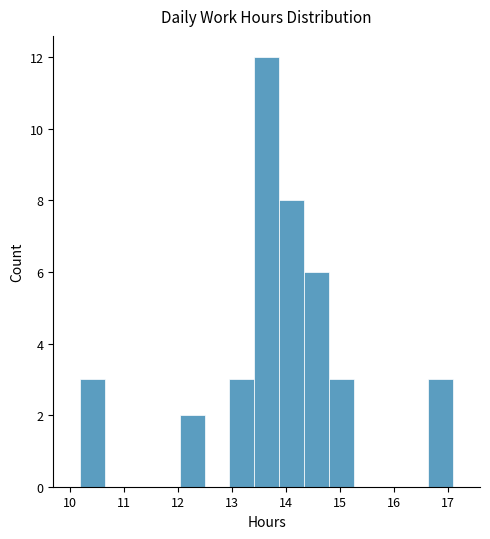

Reading left to right, transcribe this chart: for each bar, give the range it covers on the x-axis and its height. Neither the bar edges nor the heights are printed on the chart, so give them approximately, as read against the axes.

10.2 to 10.7: 3
10.7 to 11.1: 0
11.1 to 11.6: 0
11.6 to 12.0: 0
12.0 to 12.5: 2
12.5 to 13.0: 0
13.0 to 13.4: 3
13.4 to 13.9: 12
13.9 to 14.3: 8
14.3 to 14.8: 6
14.8 to 15.3: 3
15.3 to 15.7: 0
15.7 to 16.2: 0
16.2 to 16.6: 0
16.6 to 17.1: 3